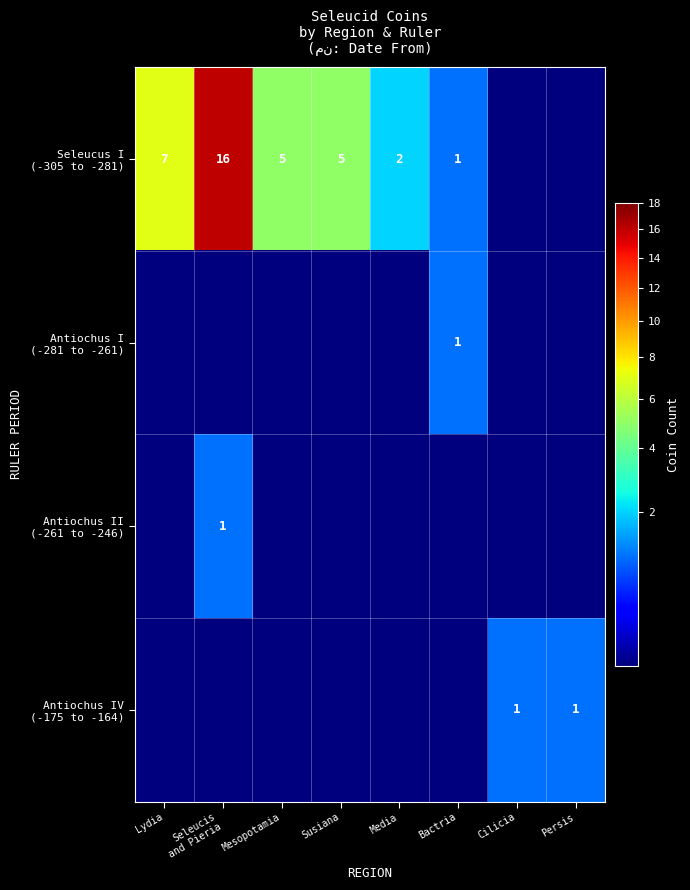

At which category is the sum across all series the highest?

Seleucis
and Pieria